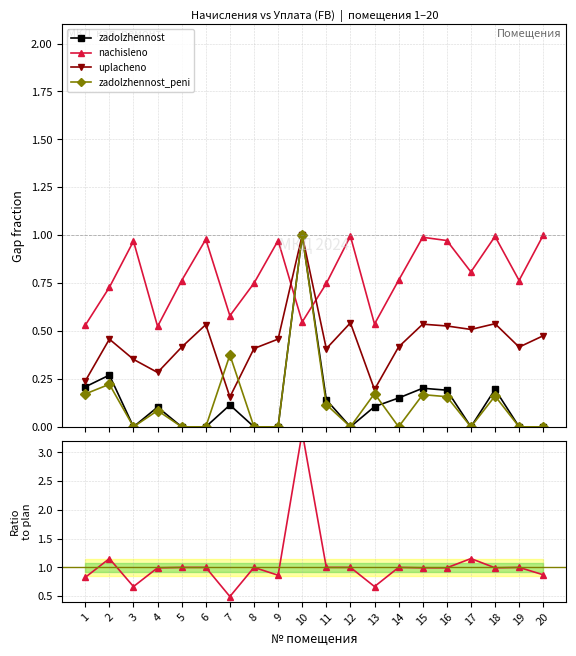

True or false: zadolzhennost_peni has a value of 0.0 at 5.

True